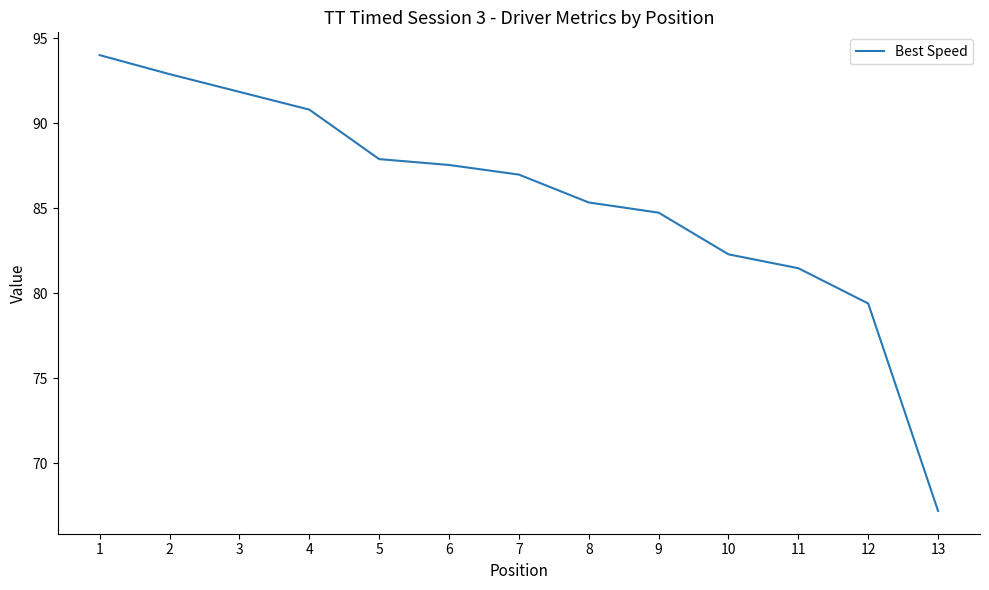

The value at 3 is 120.5. True or false?

False